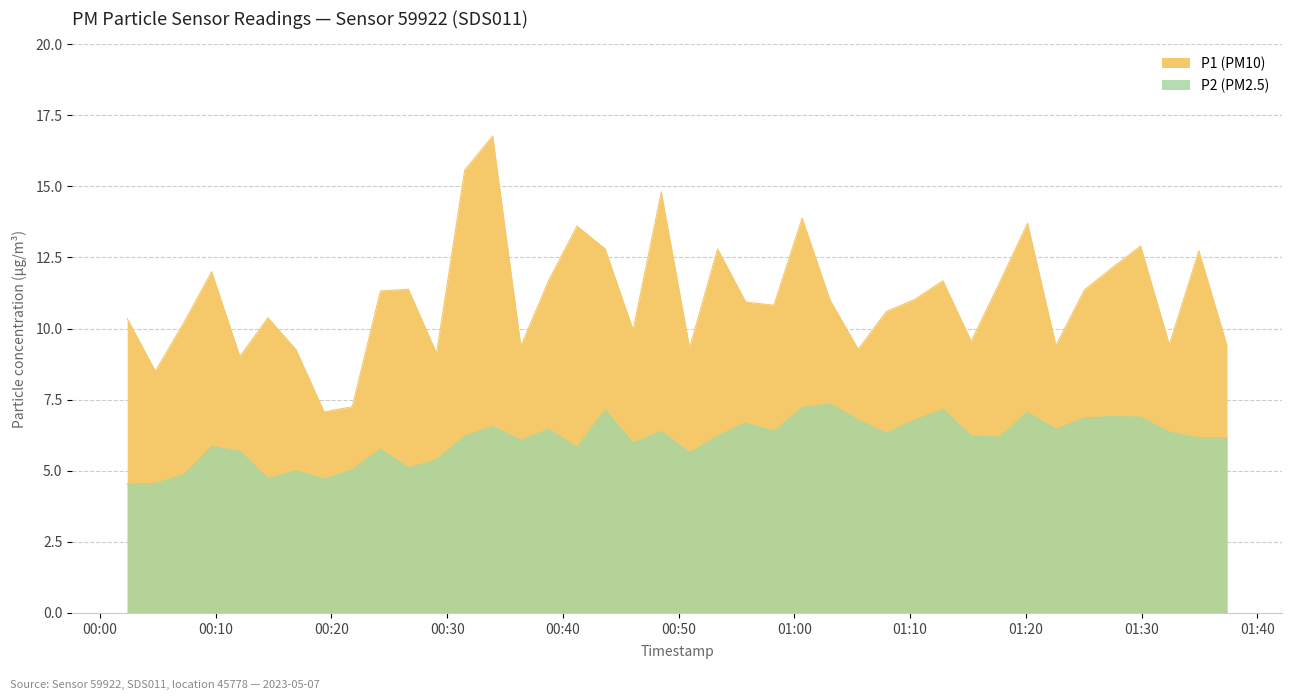

At which category does P1 reach its first local peak?

2023-05-07T00:09:39